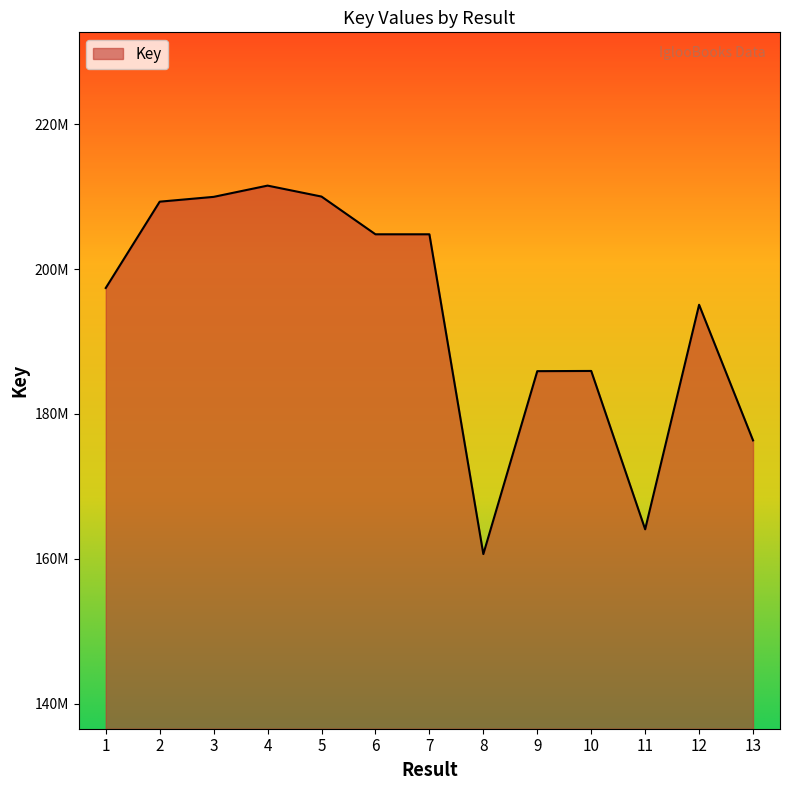

Is this an area chart (filled region under the line)?

Yes